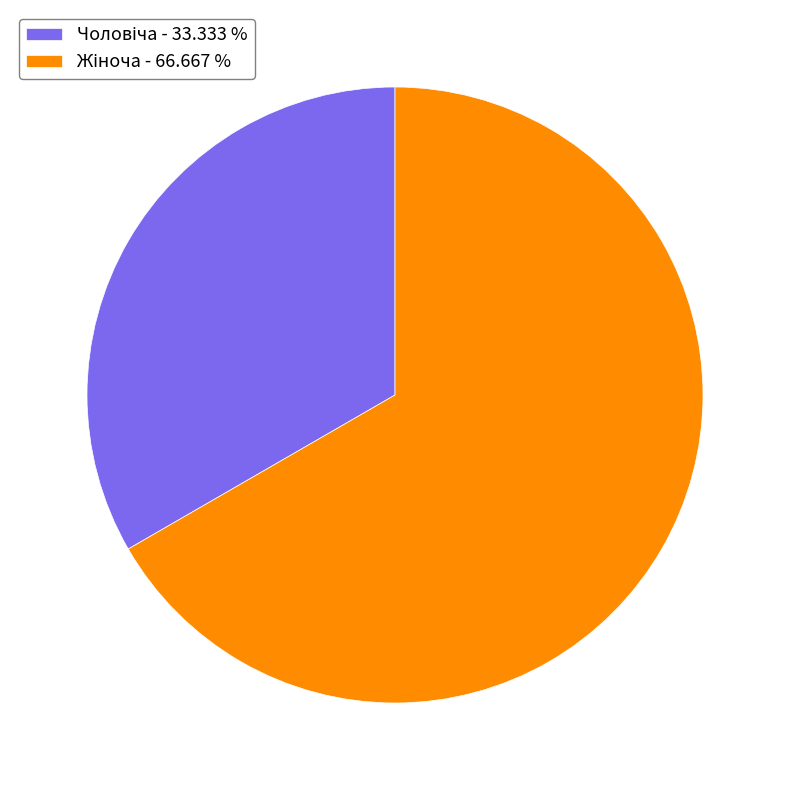

Does any single category account for the majority?

Yes